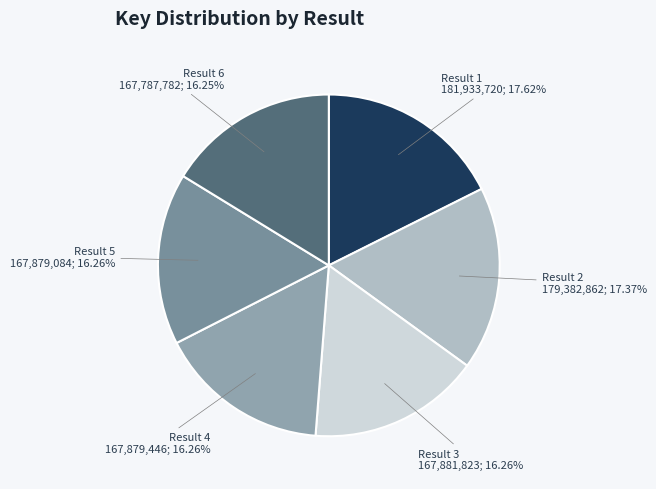

How many slices are in this pie chart?

6